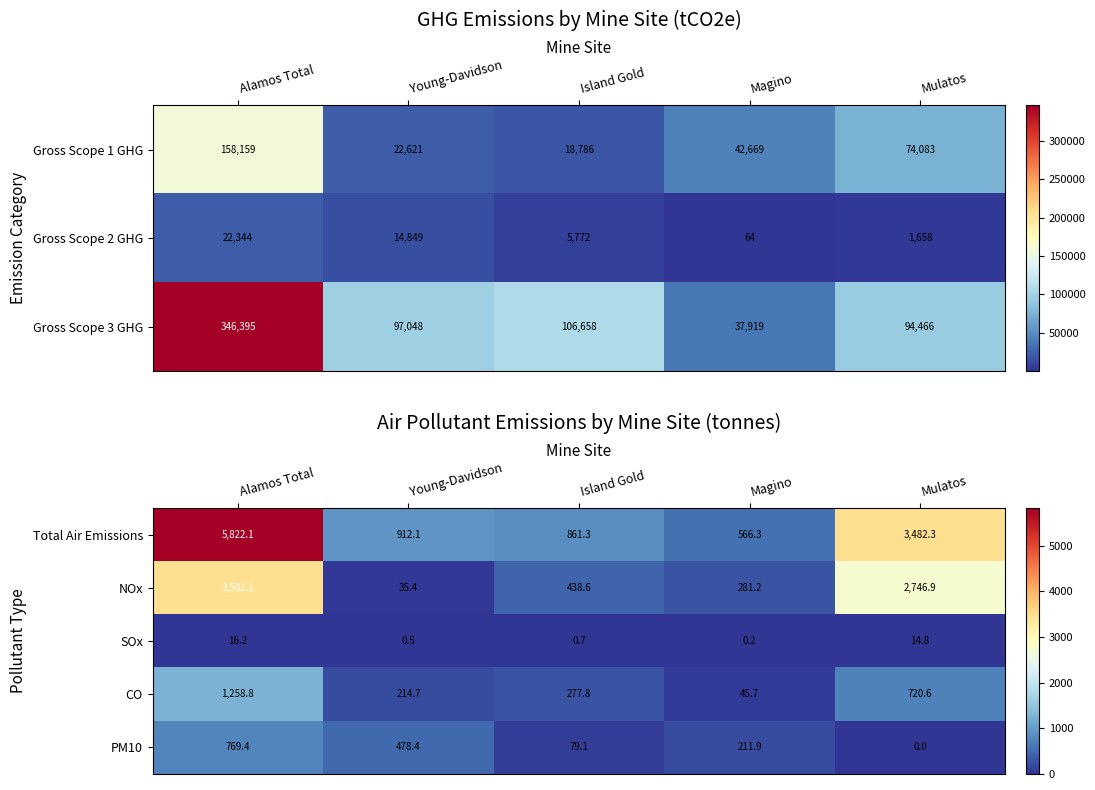

The PM10 series shows -436.4 at Mulatos. True or false?

False